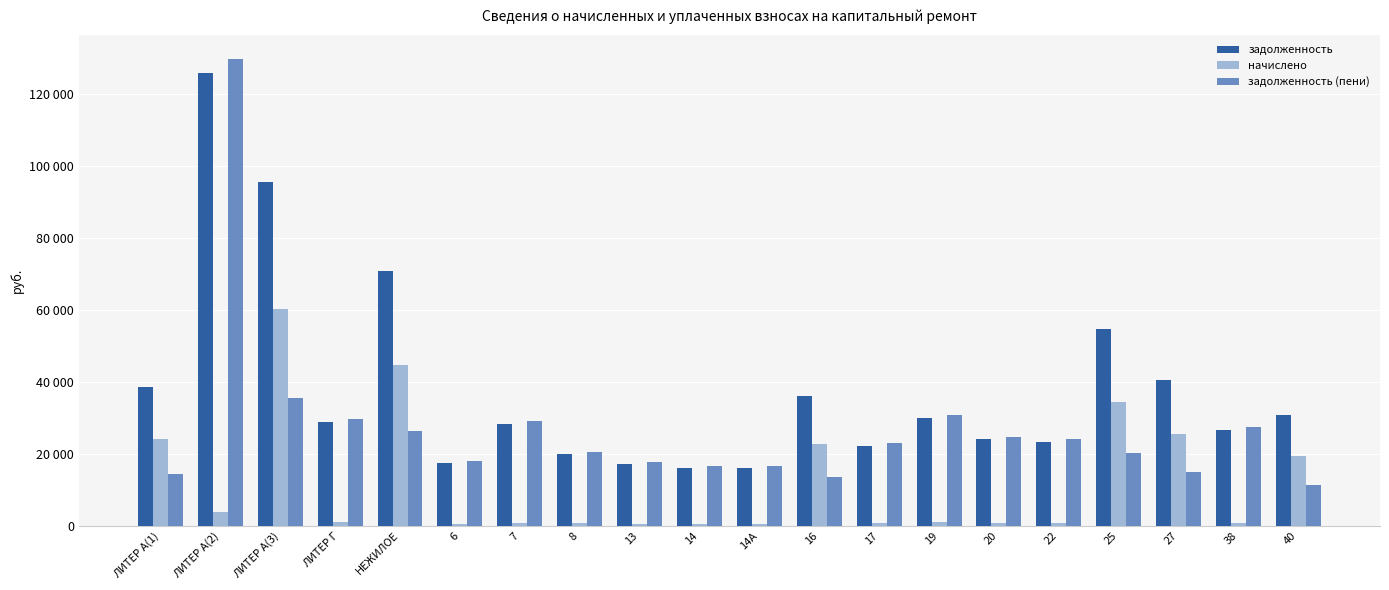

What is the sum of the задолженность values at 25 and 16?

90911.3